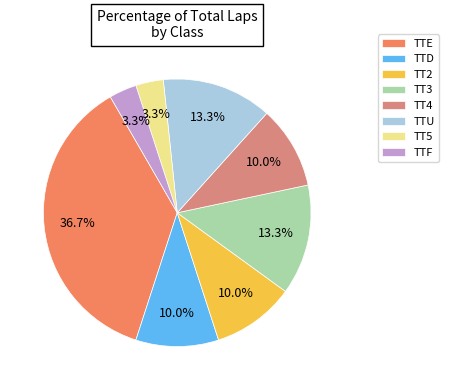

To the nearest percent, what percentage of the pie is TT3?

13%